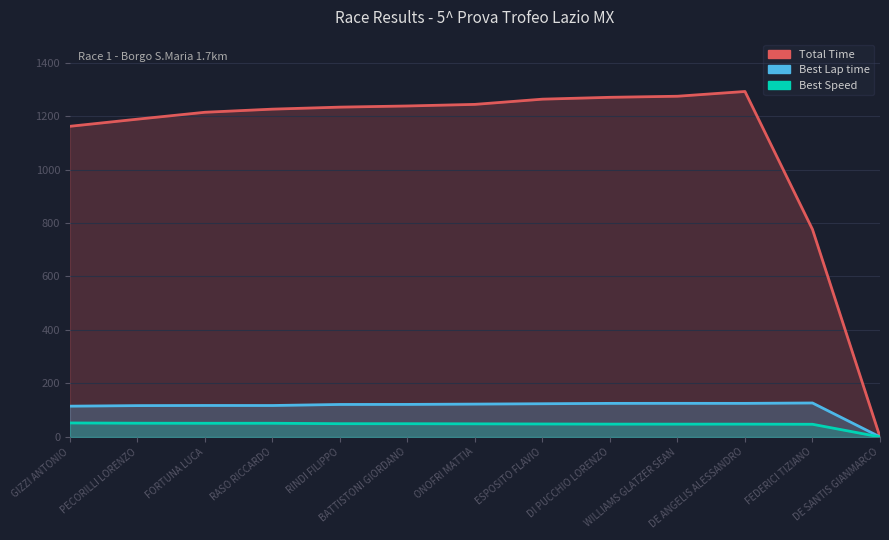

At which category is the sum across all series the highest?

DE ANGELIS ALESSANDRO